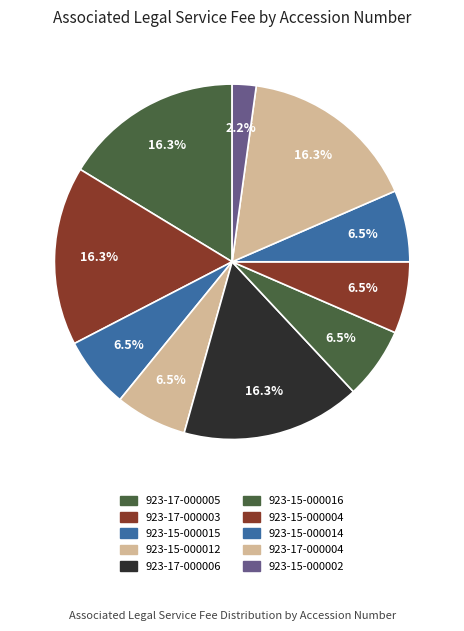

How many slices are in this pie chart?

10